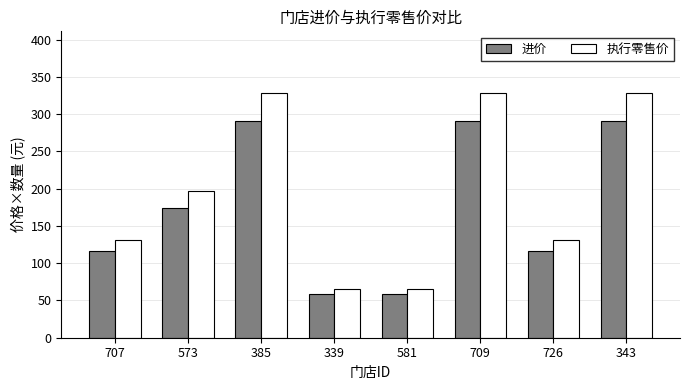

How many distinct data groups are displayed?

2